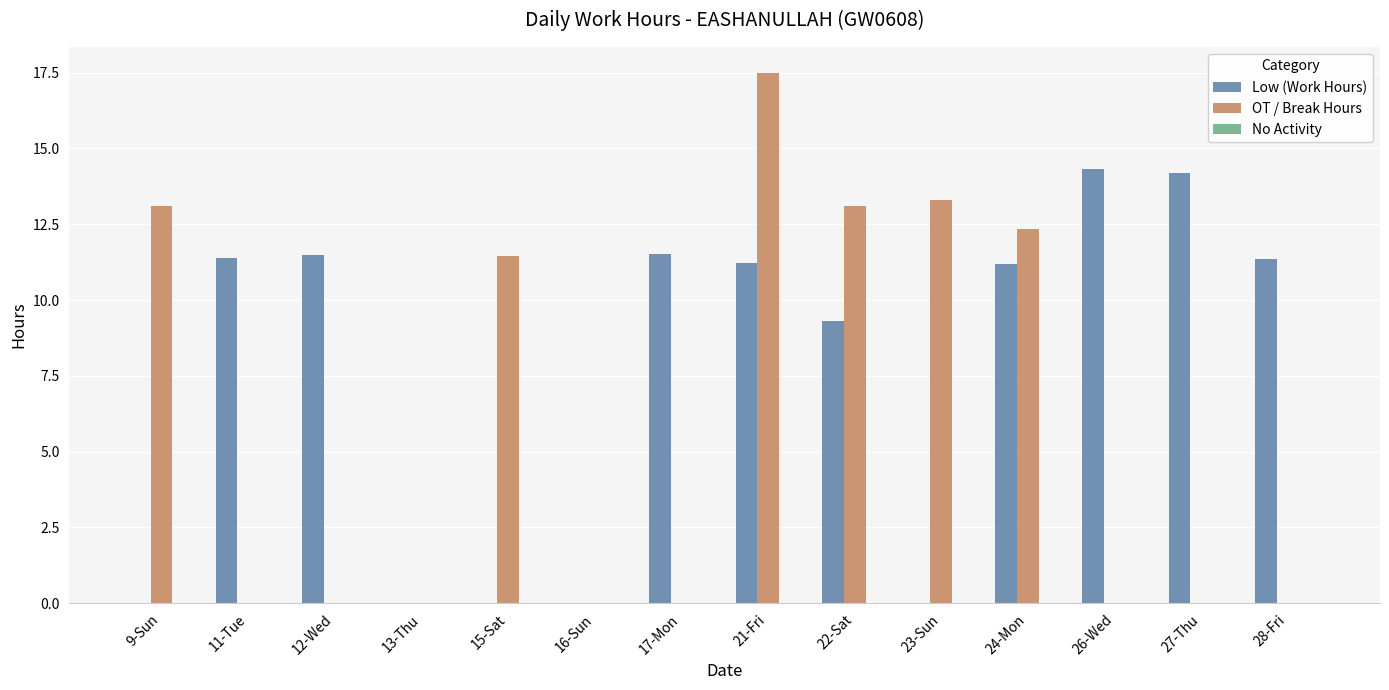

What is the greatest value displayed?

17.5